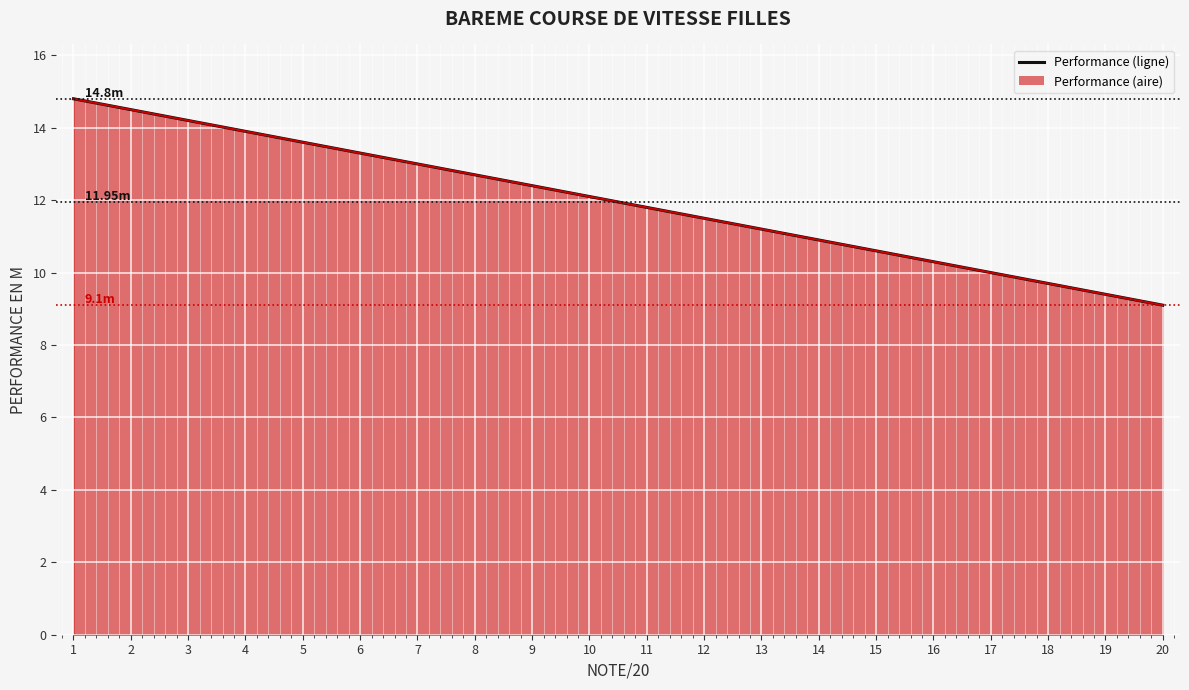

What is the change in value from 3 to 20?

-5.1